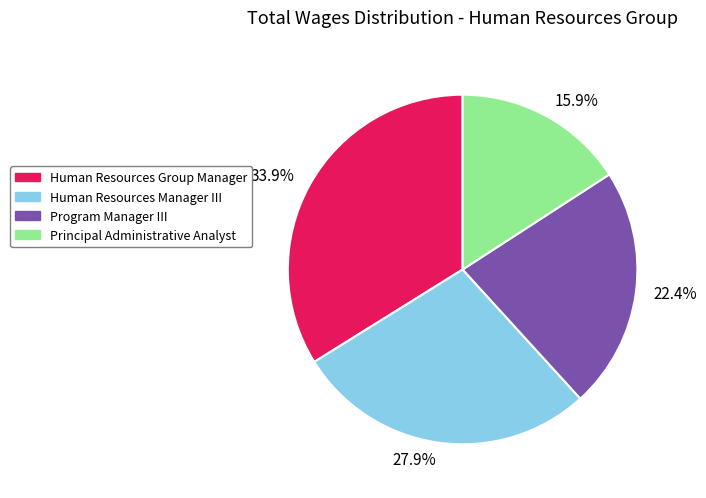

To the nearest percent, what is the difference between the largest and smallest slice percentages?

18%